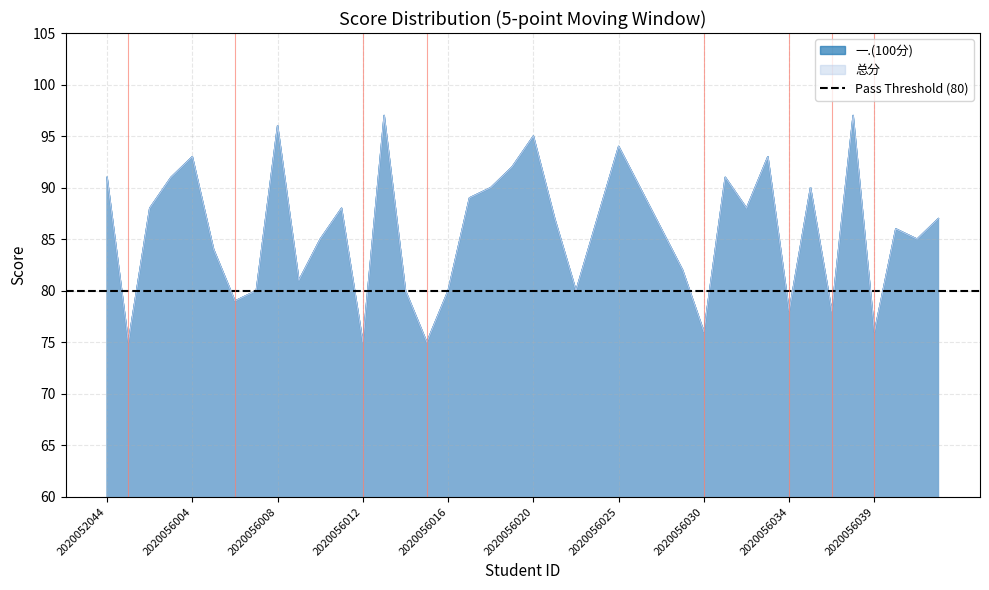

What are all the series names shown in the legend?

一.(100分), 总分